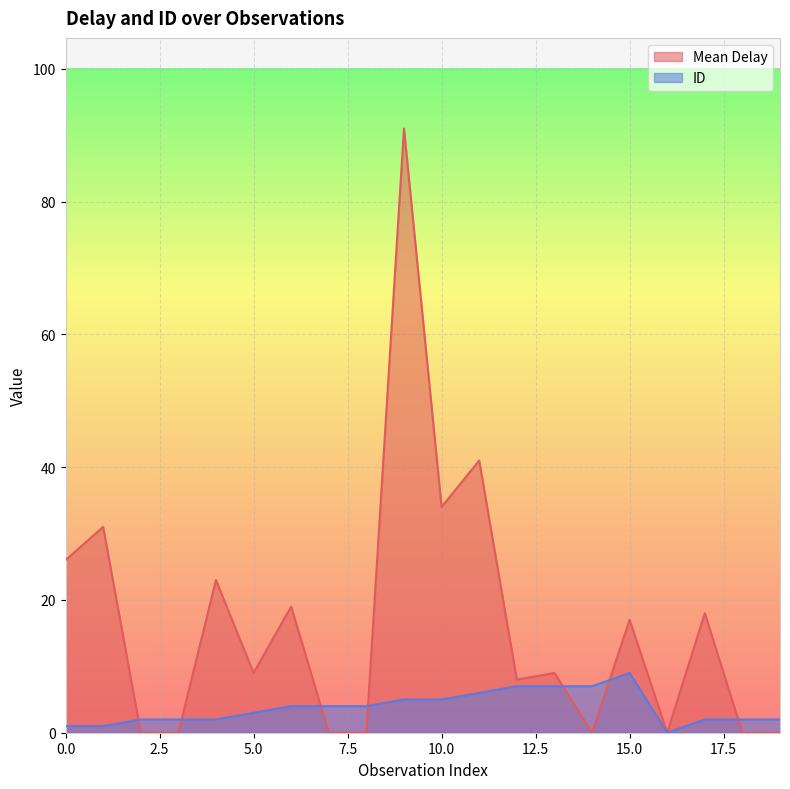

Between 1 and 10, which series saw the biggest shift?

ID